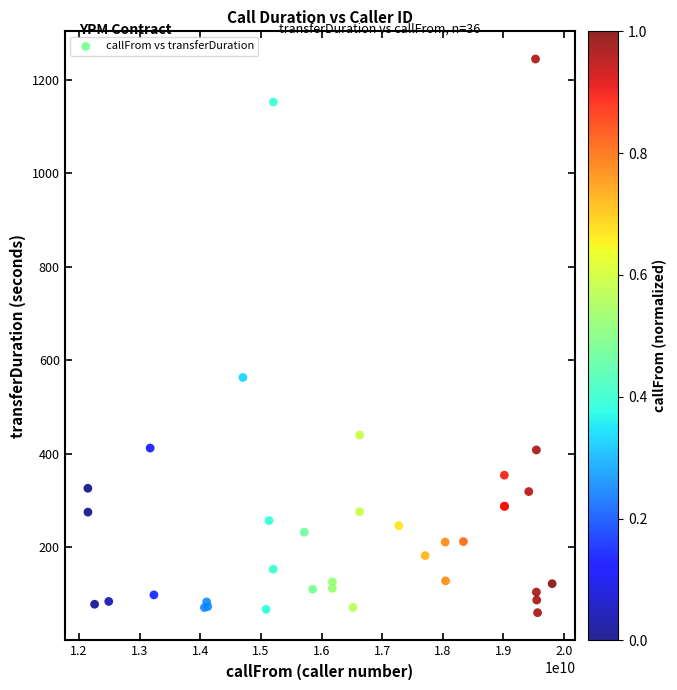

What Y value in the scatter plot is closest to 652?

563